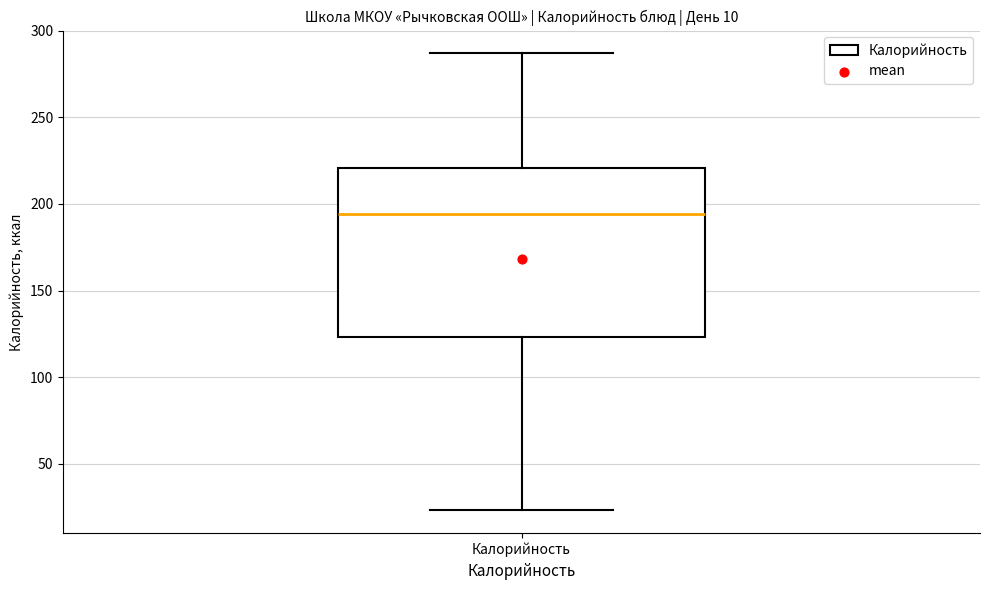

Read this box plot against the y-axis: the position of the median line, the range covered by the box, and the ends of both whiskers. The values are not printed on the chart, so give them approximately, as read against the axis.

median 195, box 125 to 220, whiskers 25 to 285